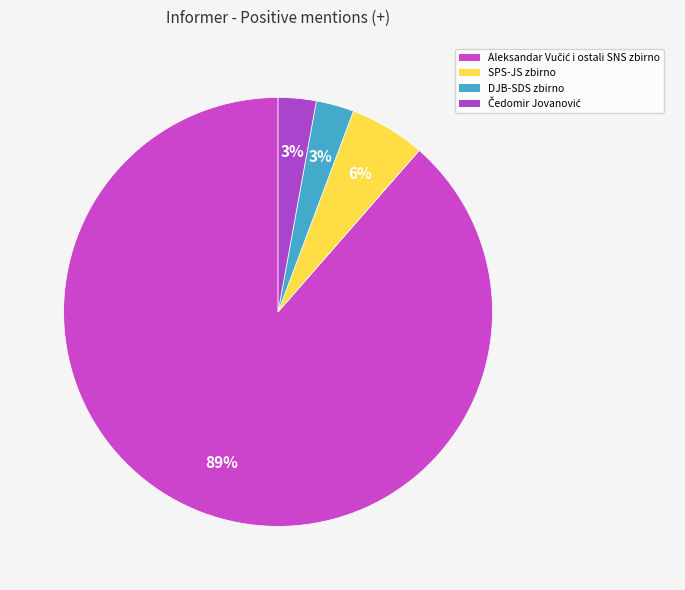

The Aleksandar Vučić i ostali SNS zbirno slice represents 89% of the pie. True or false?

True